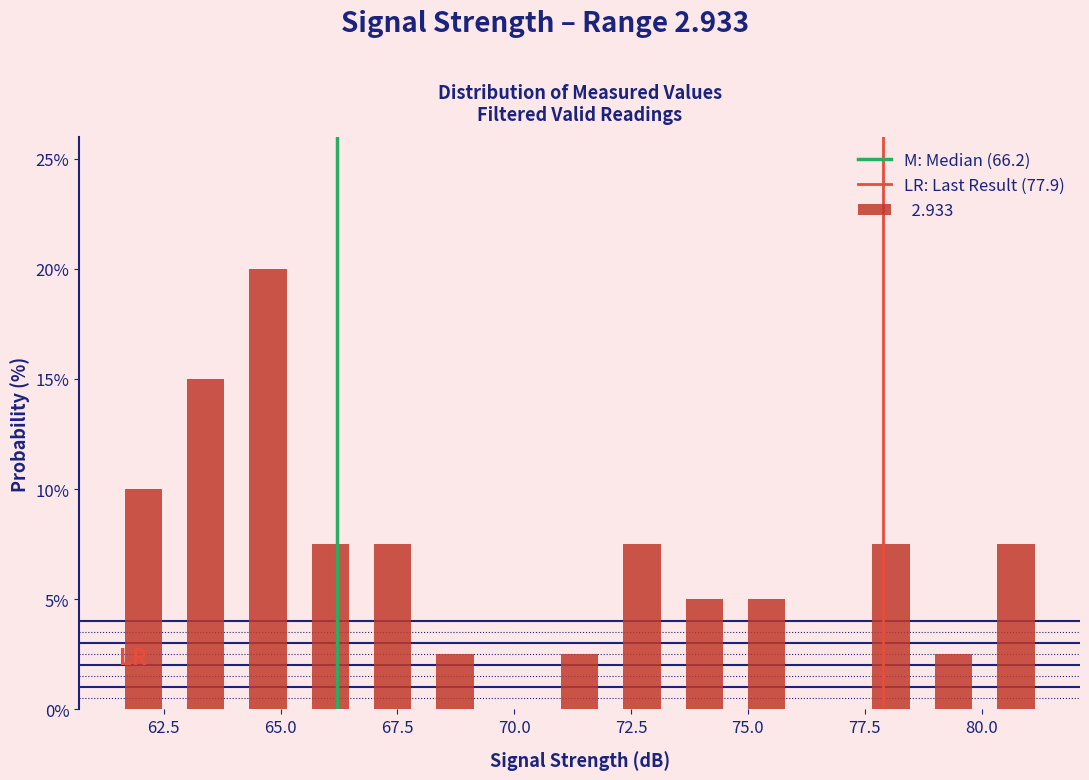

Read against the x-axis, roughly where is the centre of the tallest bar?

64.5